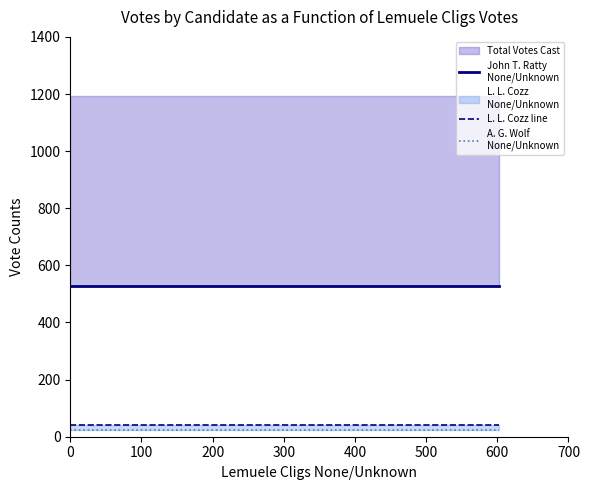

Is it true that L. L. Cozz line equals 25 at 100?

False